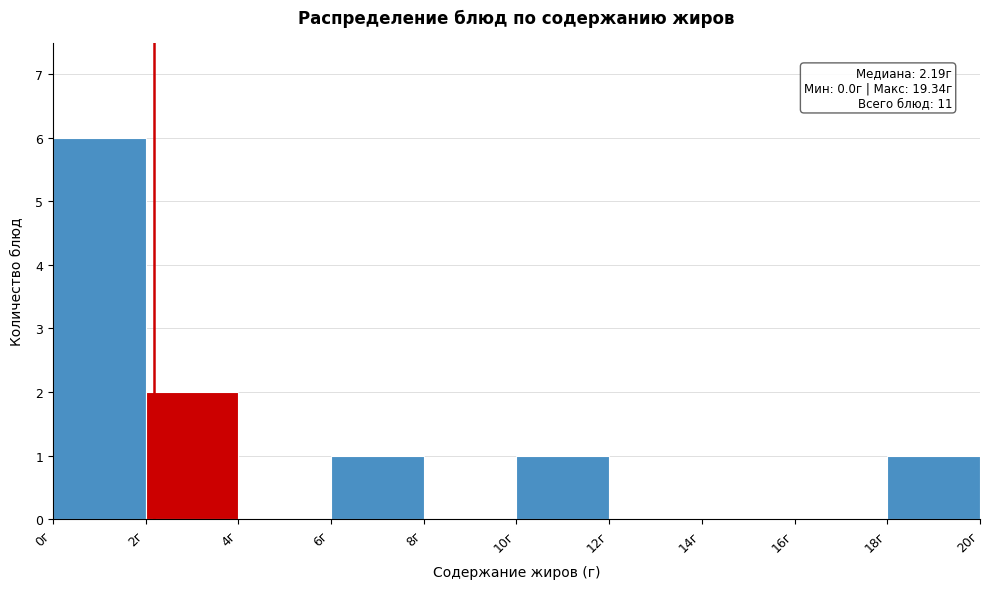

Which range on the x-axis has the tallest bar?

0 to 2